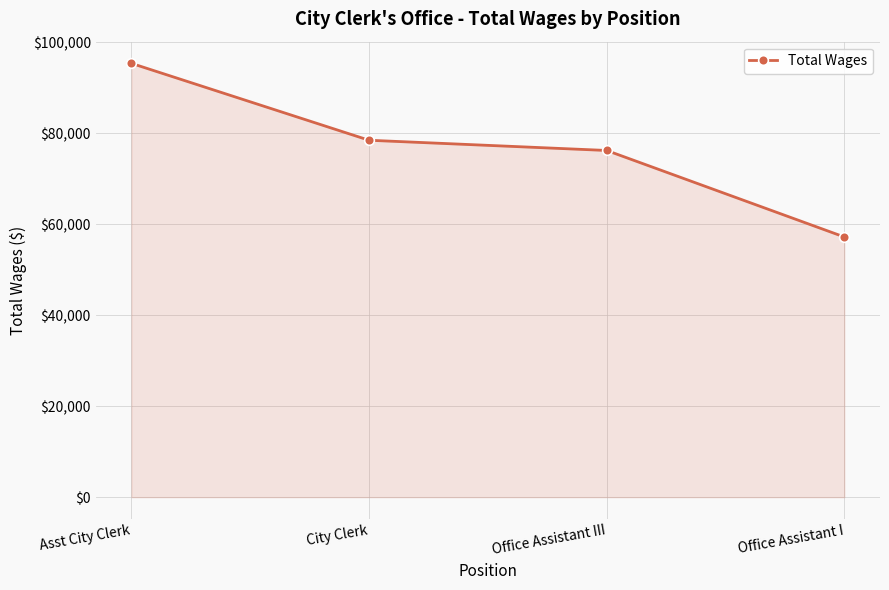

Rank the categories by value from highest to lowest.

Asst City Clerk, City Clerk, Office Assistant III, Office Assistant I